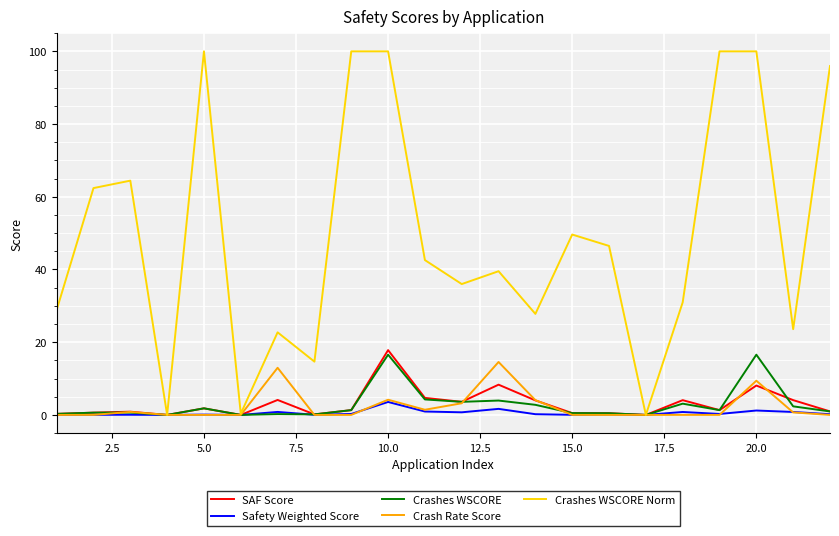

Which series has the largest total across all categories?

Crashes WSCORE Norm